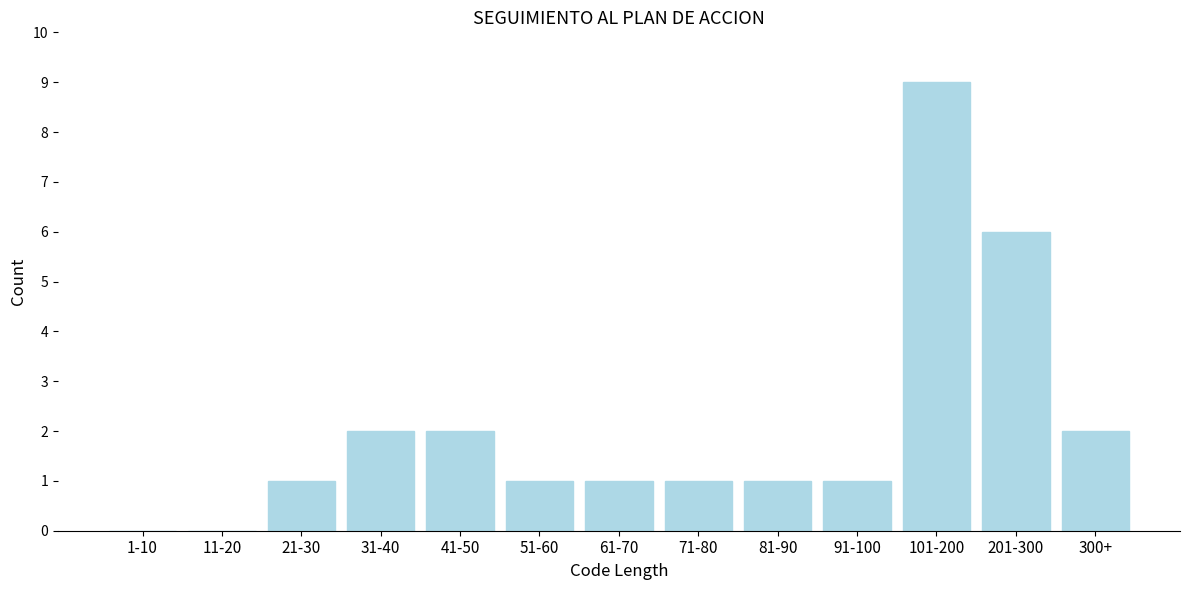

Reading left to right, list all the values displayed in this chart.

1-10=0	11-20=0	21-30=1	31-40=2	41-50=2	51-60=1	61-70=1	71-80=1	81-90=1	91-100=1	101-200=9	201-300=6	300+=2